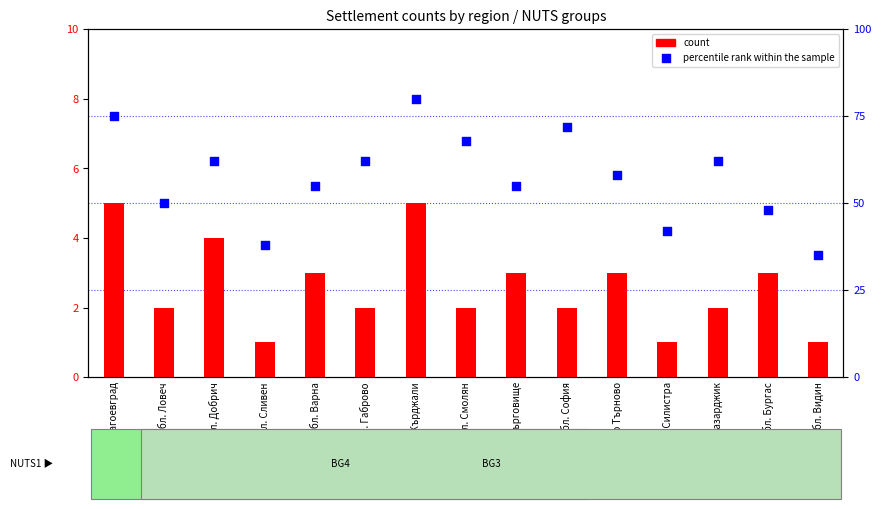

Which series has the largest Y range (max minus min)?

percentile rank within the sample